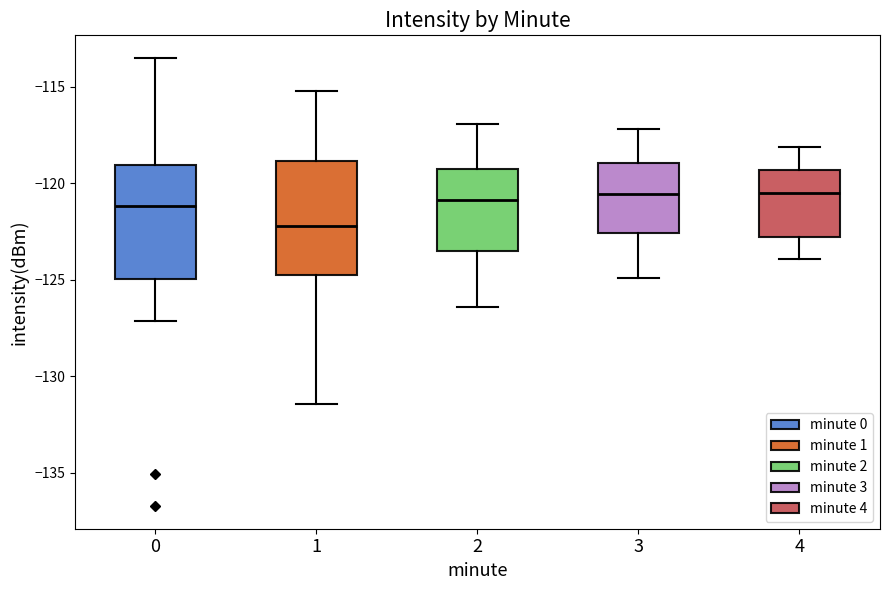

Where is the lower edge of the box at x = 2 on the y-axis? The values are not printed on the chart, so give them approximately, as read against the axis.

-123.5